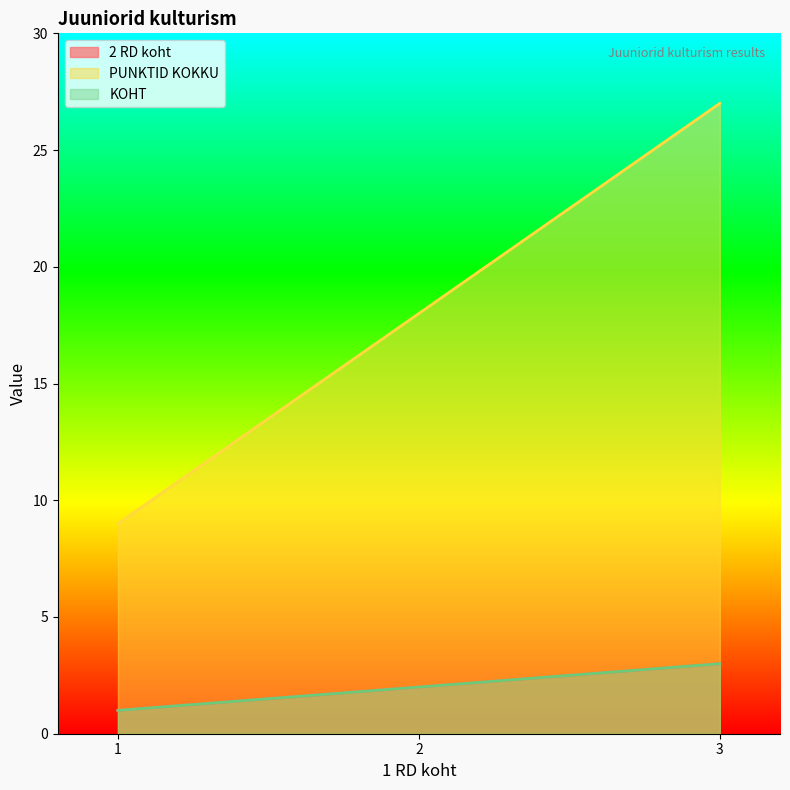

Is the value of KOHT at 3 greater than the value of PUNKTID KOKKU at 2?

No